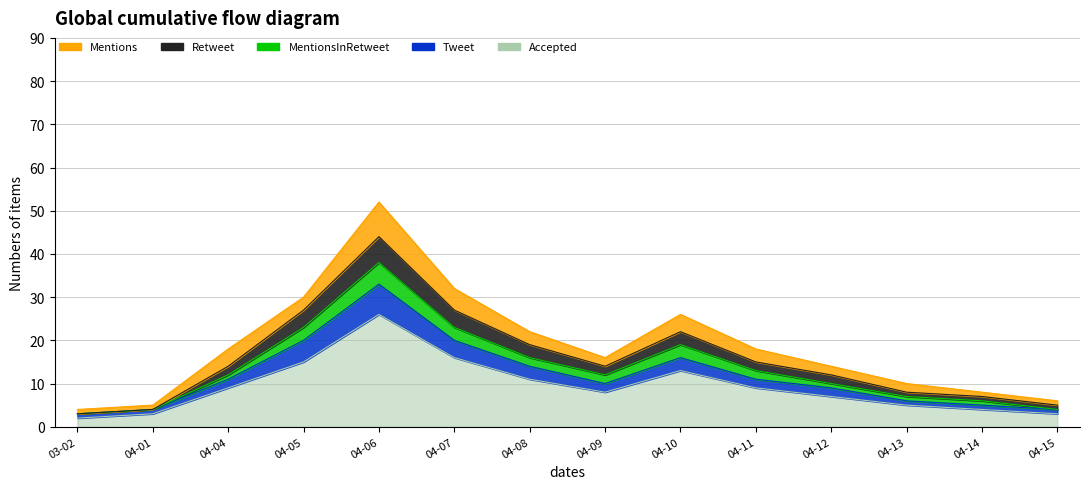

At which category is the sum across all series the highest?

04-06